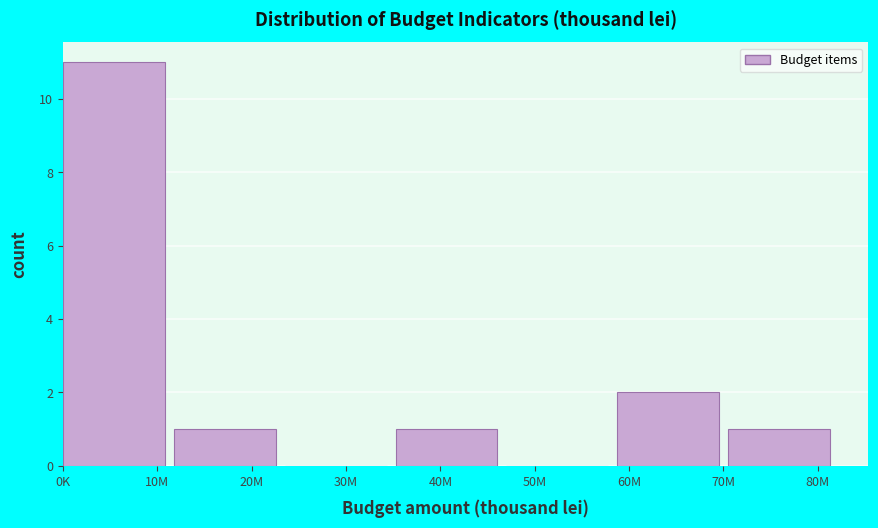

Reading left to right, what are all the values shown in this chart?

10M=11	20M=1	30M=0	40M=1	50M=0	60M=2	80M=1